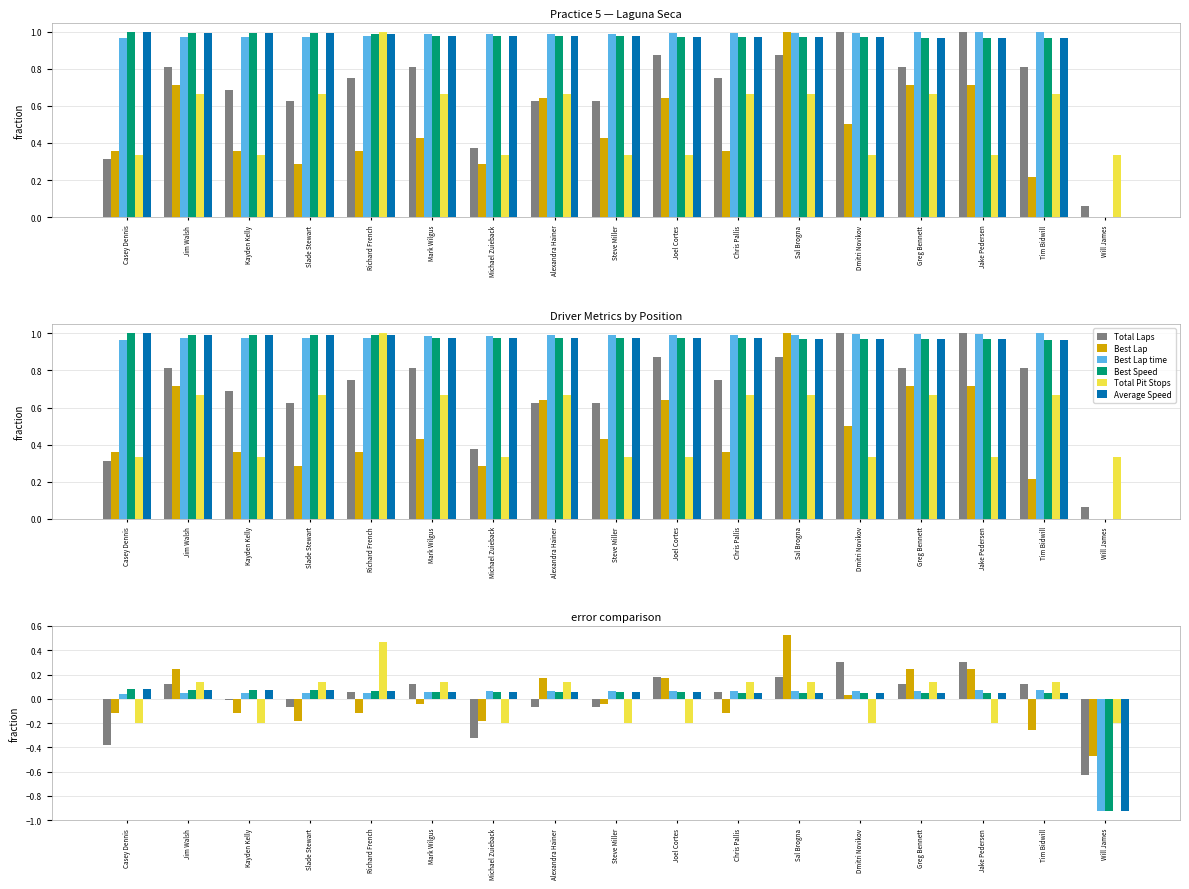

Does the chart contain any negative values?

Yes